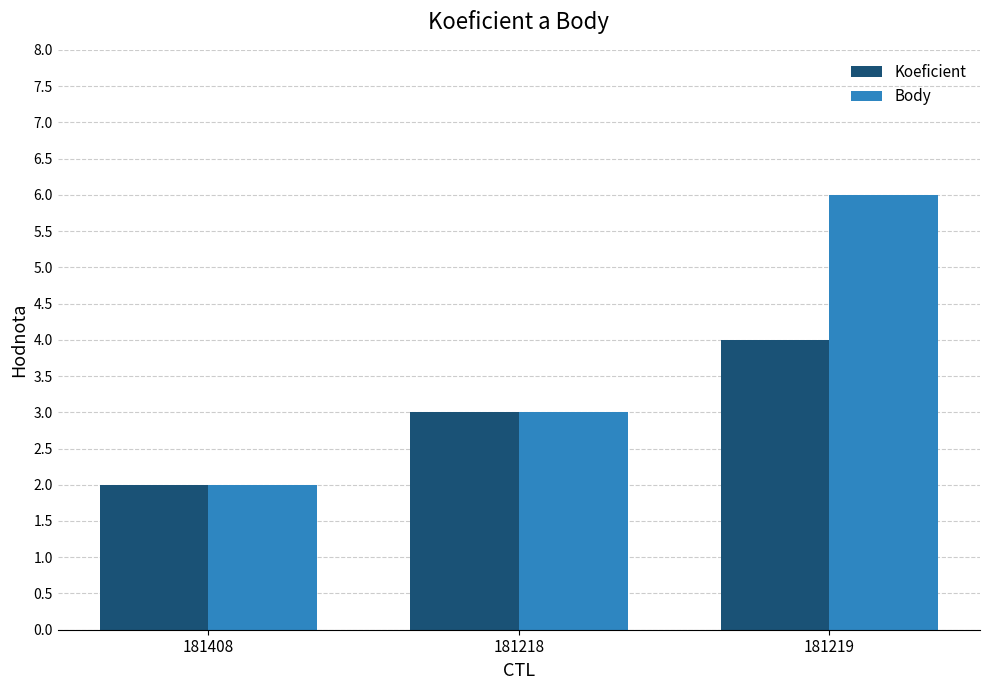

Reading left to right, transcribe all the data shown in this chart.

Koeficient: 181408=2	181218=3	181219=4
Body: 181408=2	181218=3	181219=6